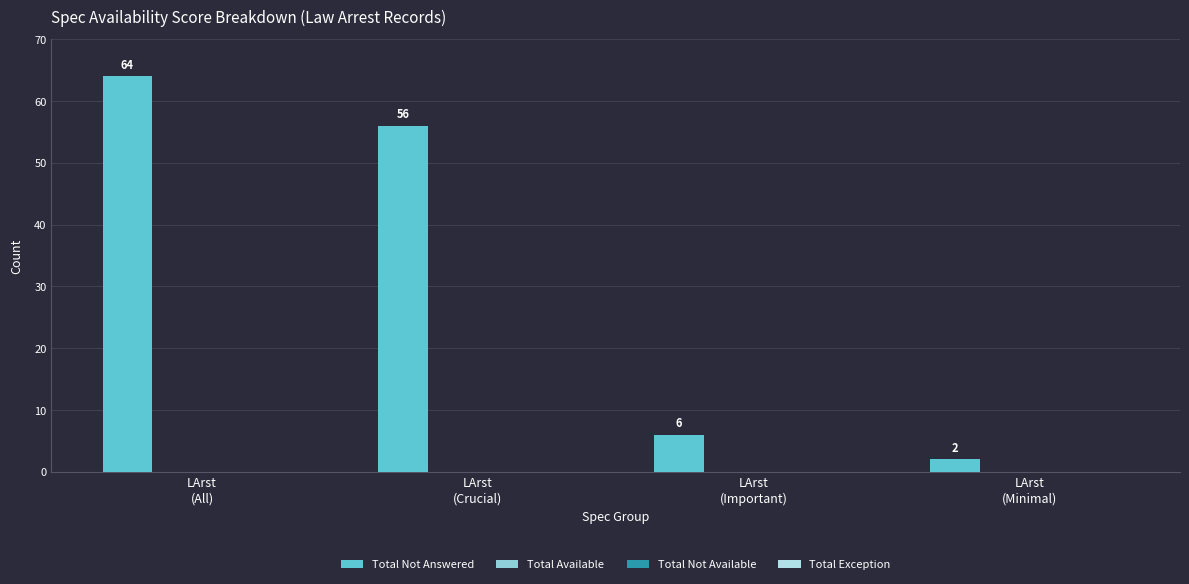

What is the maximum value shown in the chart?

64